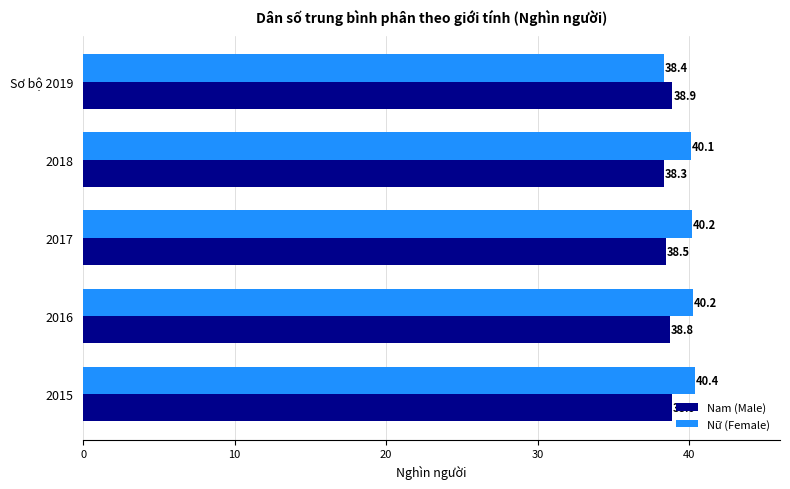

What is the maximum value for Nam (Male)?

38.9